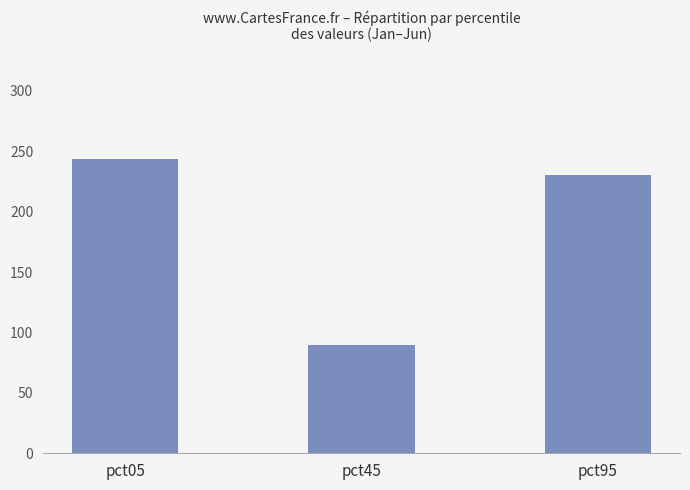

Which label corresponds to the smallest value in the chart?

pct45